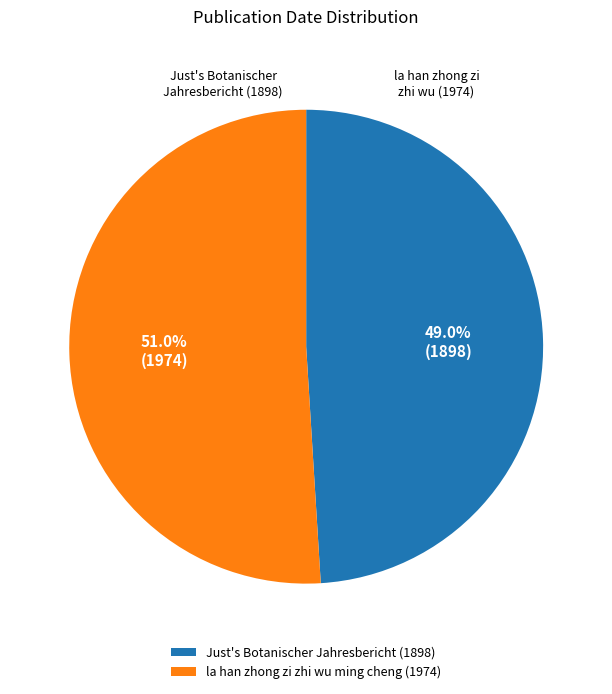

To the nearest percent, what portion does Just's Botanischer Jahresbericht (1898) represent?

49%